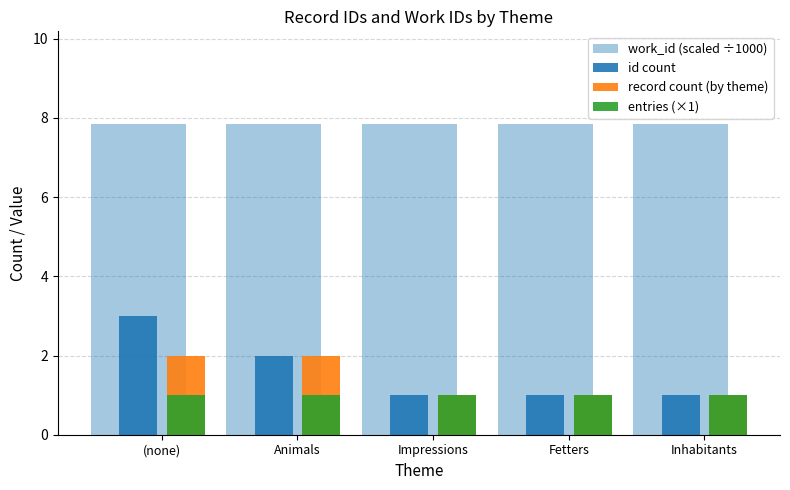

What is the value of the record count (by theme) bar at the 5th from the left?

1.0